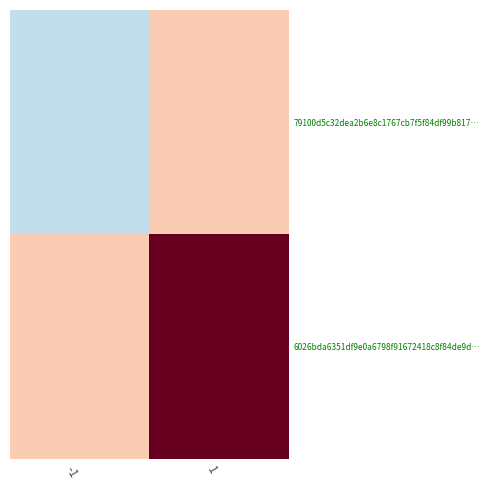

List the series in order of their peak value, lowest first.

79100d5c32dea2b6e8c1767cb7f5f84df99b817…, 6026bda6351df9e0a6798f91672418c8f84de9d…